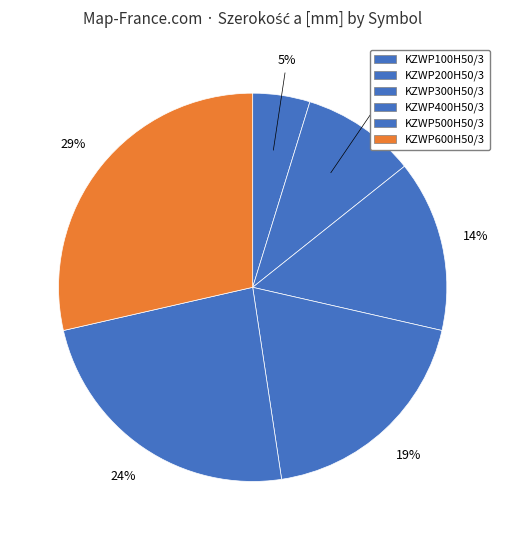

To the nearest percent, what is the difference between the KZWP400H50/3 and KZWP100H50/3 slice percentages?

14%